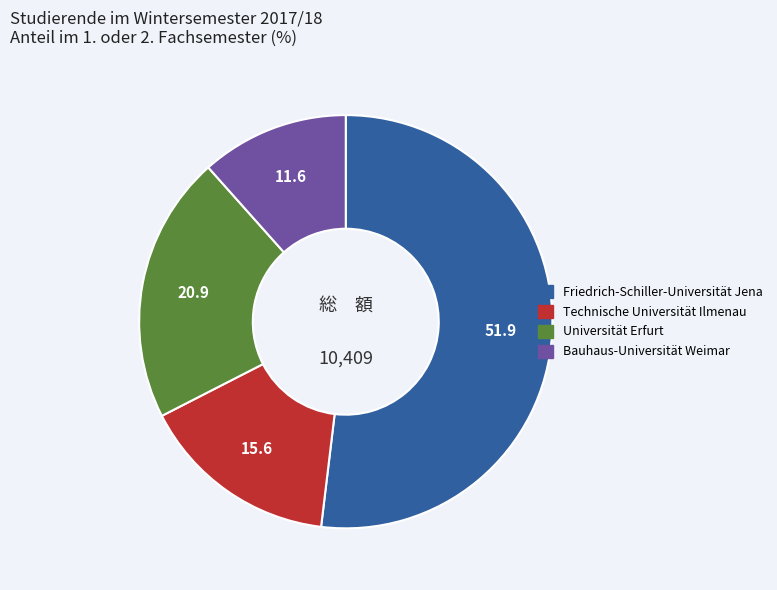

Combined, do Technische Universität Ilmenau and Universität Erfurt account for over 50%?

No